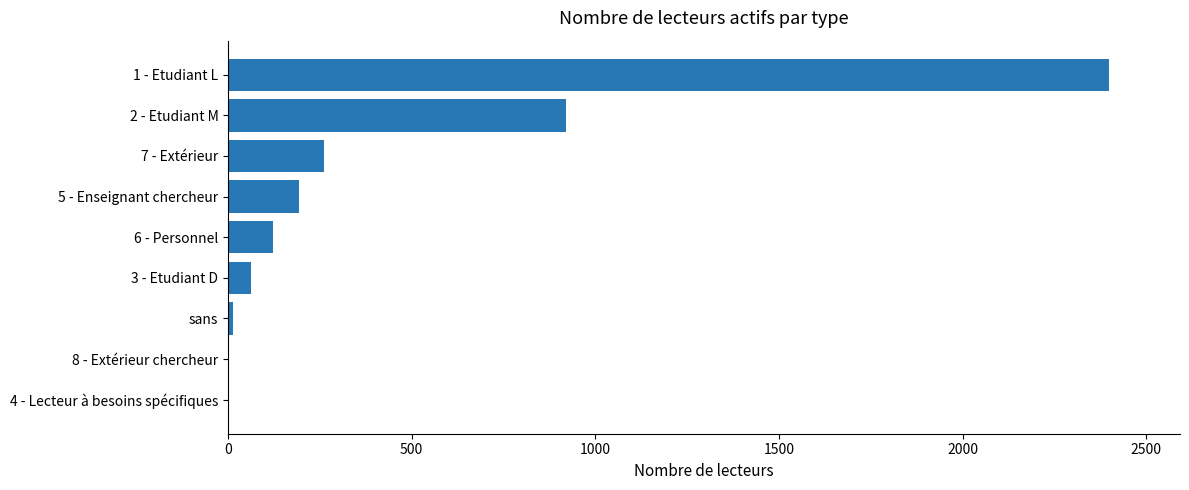

What is the sum of all values?

3978